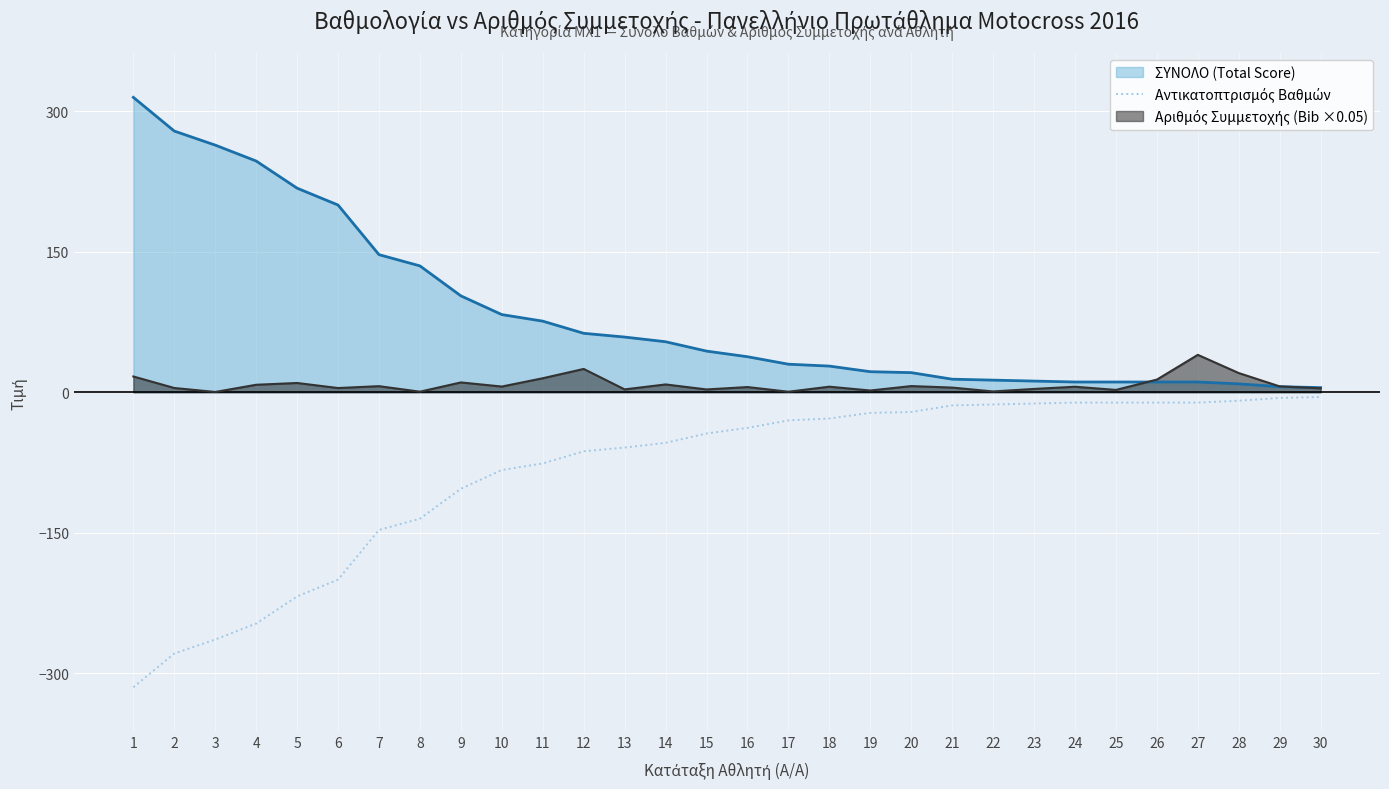

Reading left to right, extract all data points from this chart.

-315	-279	-264	-247	-218	-200	-147	-135	-103	-83	-76	-63	-59	-54	-44	-38	-30	-28	-22	-21	-14	-13	-12	-11	-11	-11	-11	-9	-6	-5